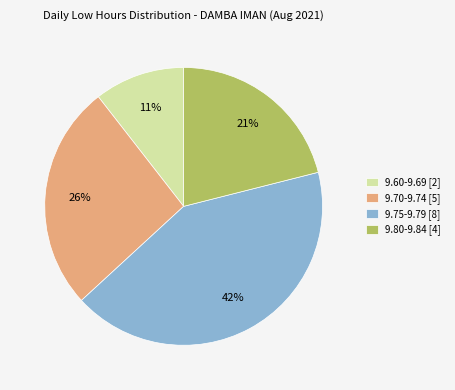

Is there any slice that represents more than half of the pie?

No